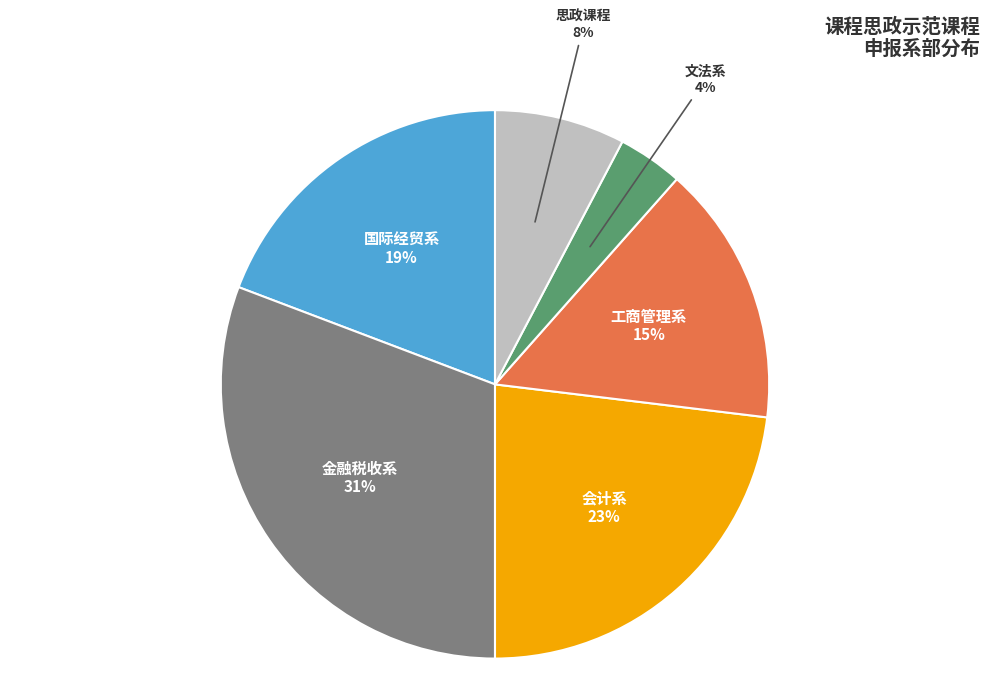

Does 工商管理系 account for over 50% of the chart?

No